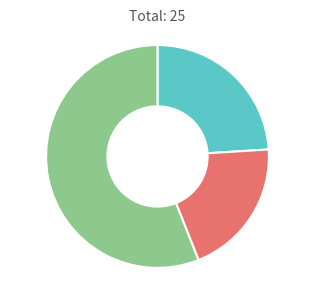

Is there any slice that represents more than half of the pie?

Yes